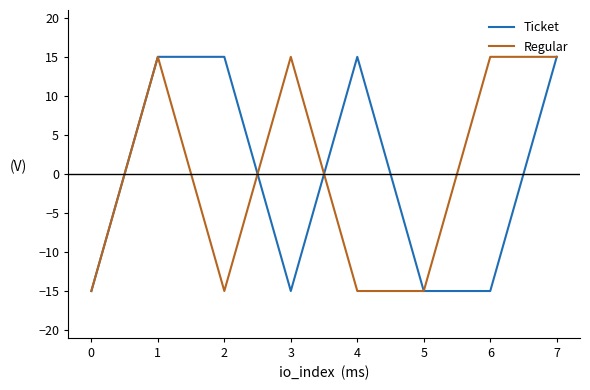

Which series changed the most between 0 and 3?

Regular